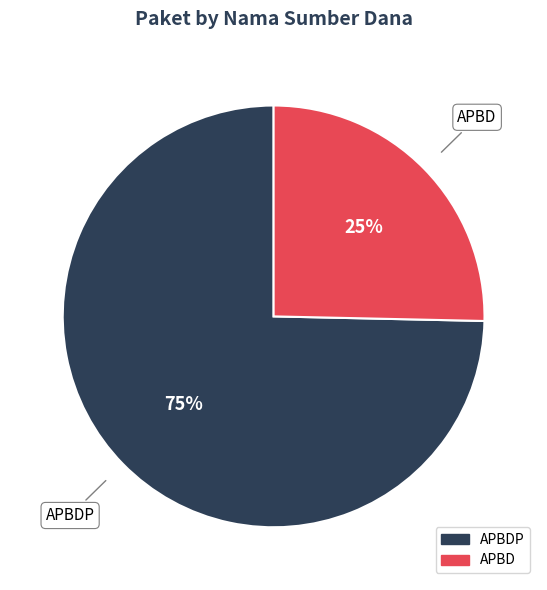

To the nearest percent, what is the average slice percentage?

50%